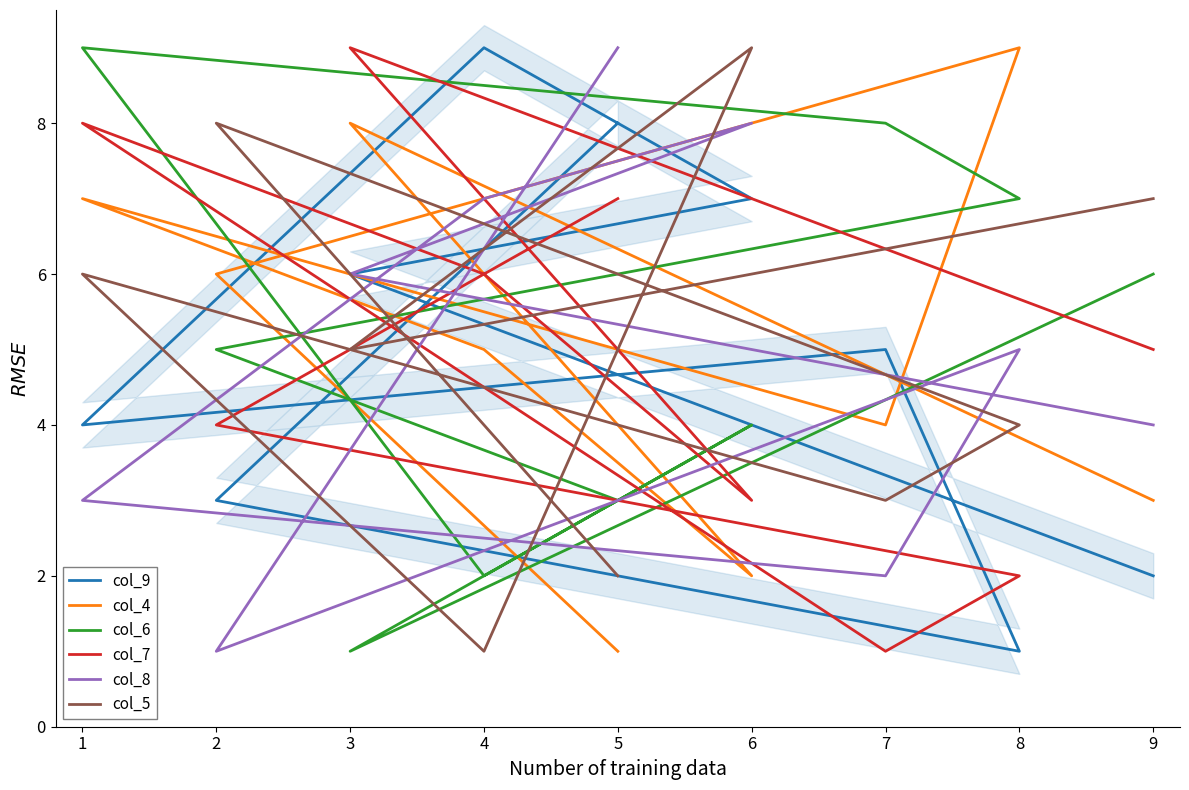

What are all the series names shown in the legend?

col_9, col_4, col_6, col_7, col_8, col_5